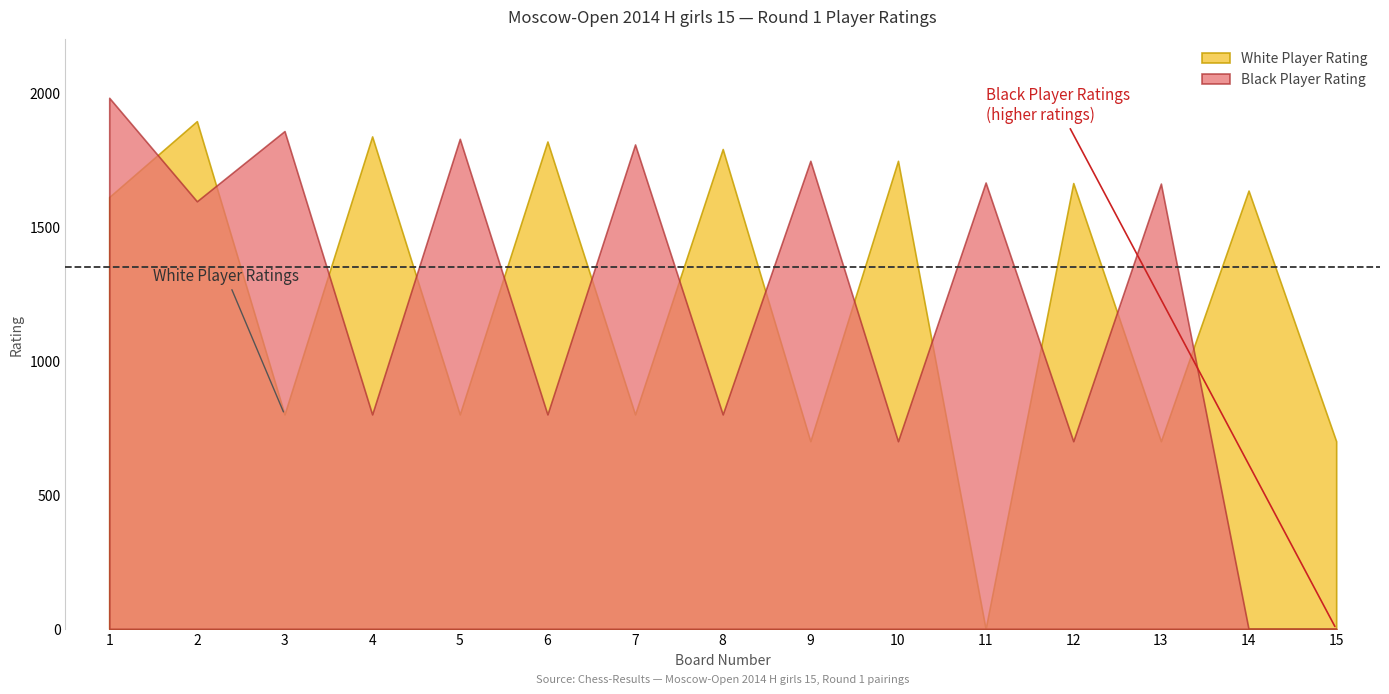

Which category has the highest value in the Black Player Rating series?

1